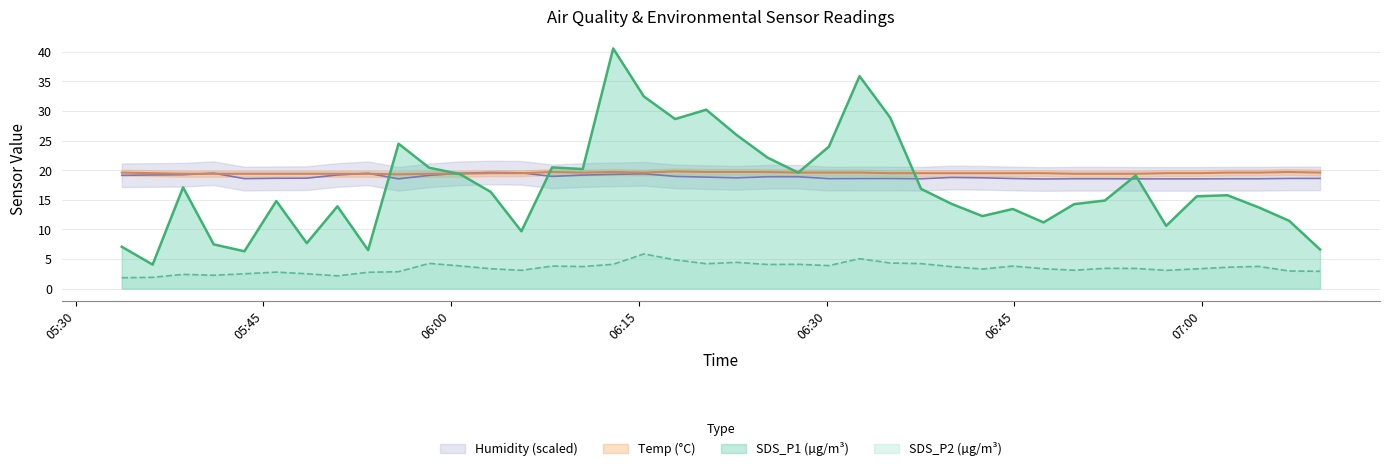

What is the sum of all SDS_P1 values?

694.2